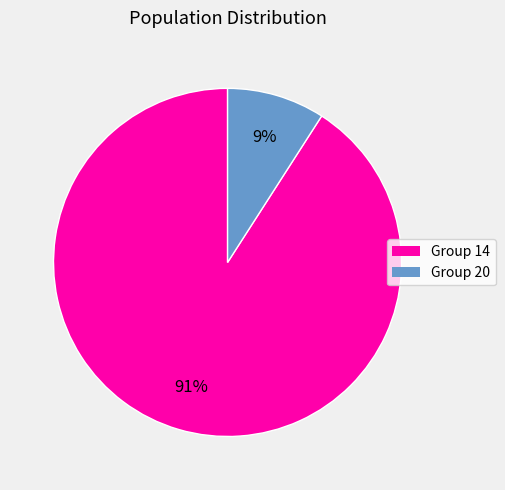

To the nearest percent, what is the average slice percentage?

50%